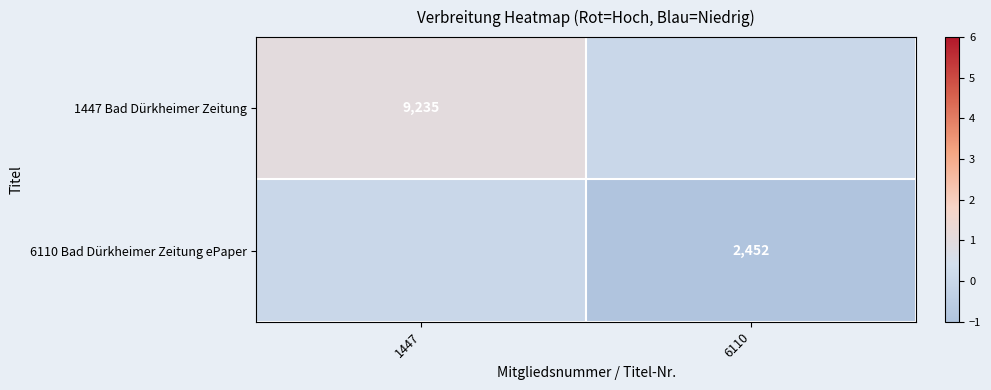

The 1447 Bad Dürkheimer Zeitung series shows 5946 at 1447. True or false?

False